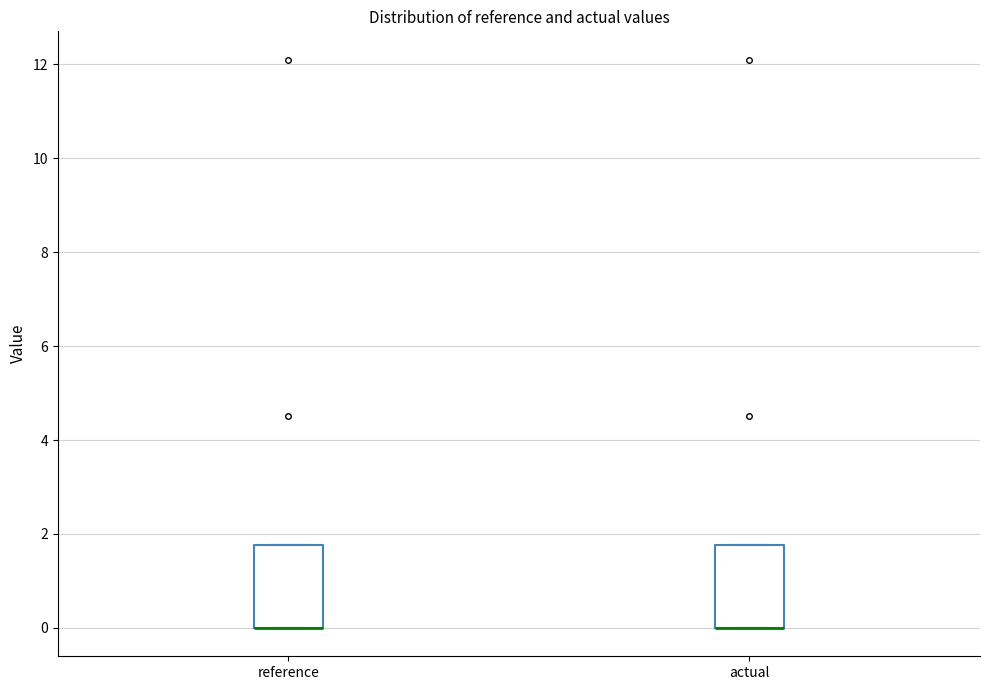

Reading left to right, transcribe this box plot: for each box, give where its median line is, the range the box spans, and where its two whiskers end, as read against the y-axis. The values are not printed on the chart, so give them approximately, as read against the axis.

reference: median 0.0 (drawn on the box's lower edge), box 0.0 to 1.8, whiskers 0.0 to 1.8
actual: median 0.0 (drawn on the box's lower edge), box 0.0 to 1.8, whiskers 0.0 to 1.8